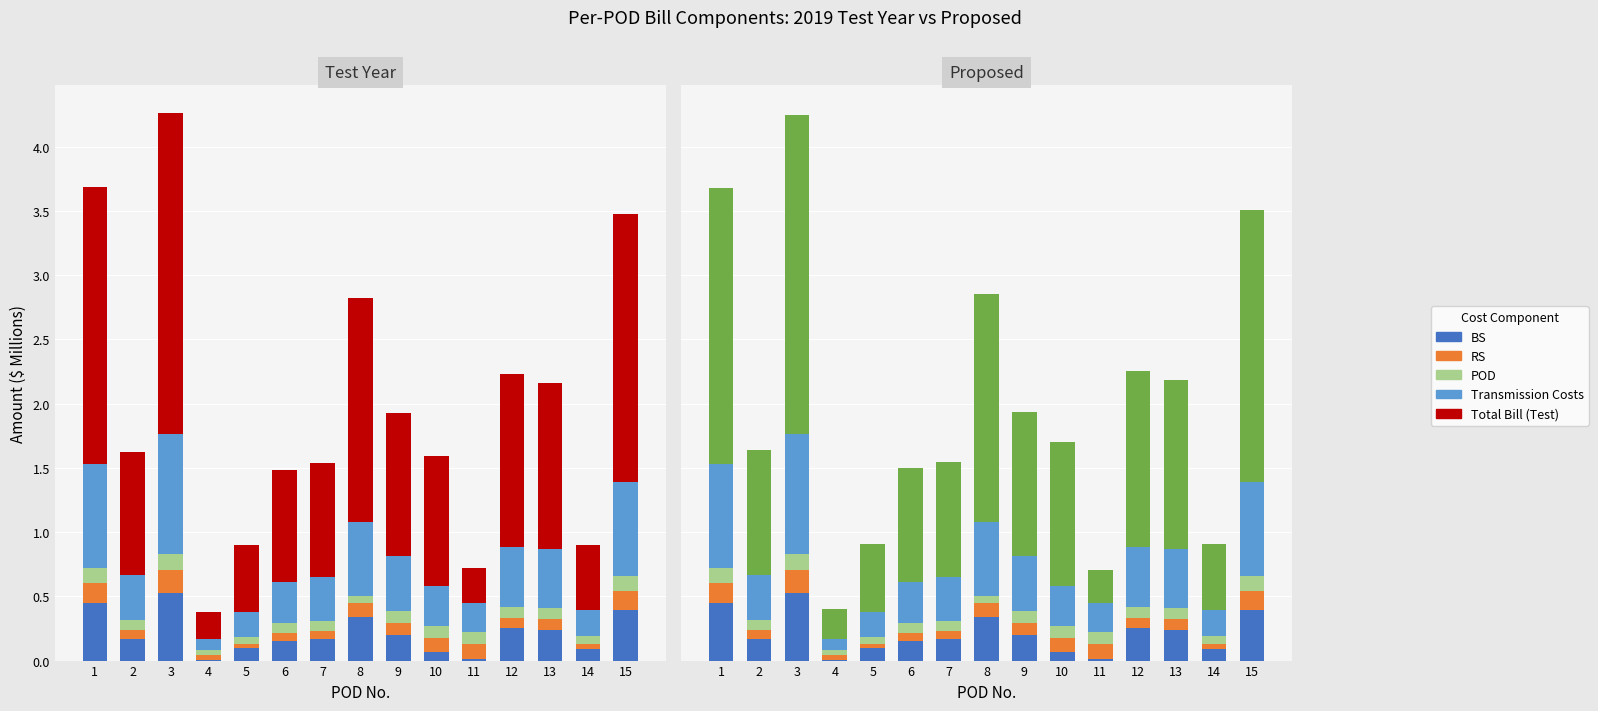

Read the Transmission
Costs value at 7.

0.3